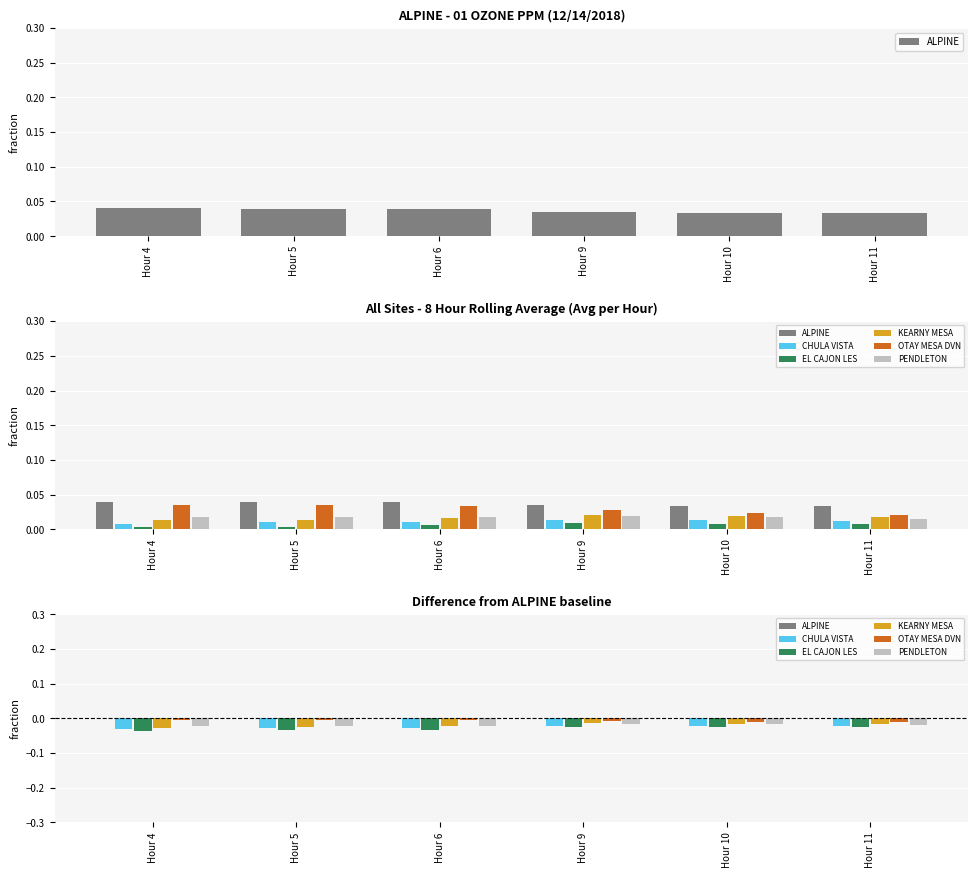

Count the number of categories in the chart.

6